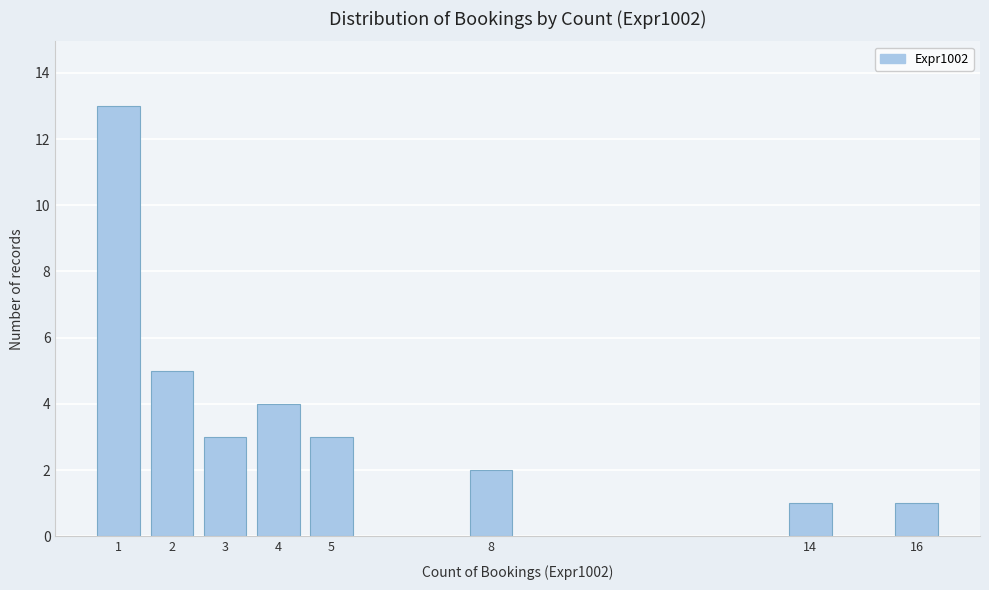

Reading right to left, extract all data points from this chart.

16=1	14=1	8=2	5=3	4=4	3=3	2=5	1=13